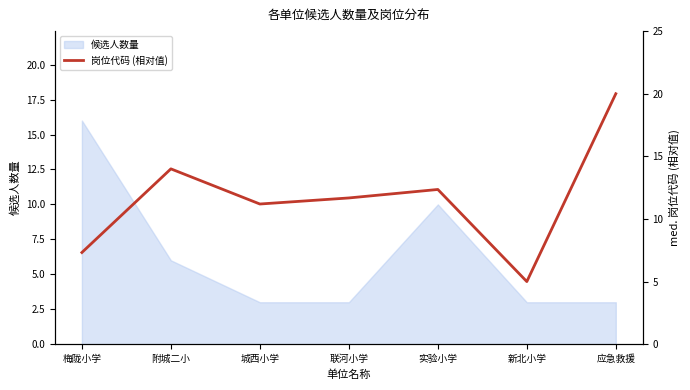

How many interior local valleys (lower than both neighbors) does the data have?

2